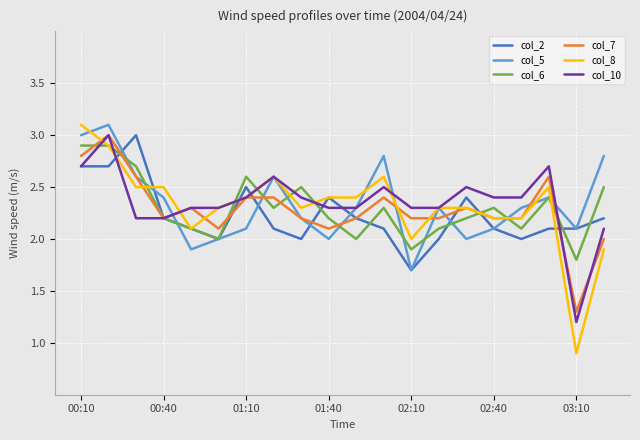

How many lines are shown in the chart?

6